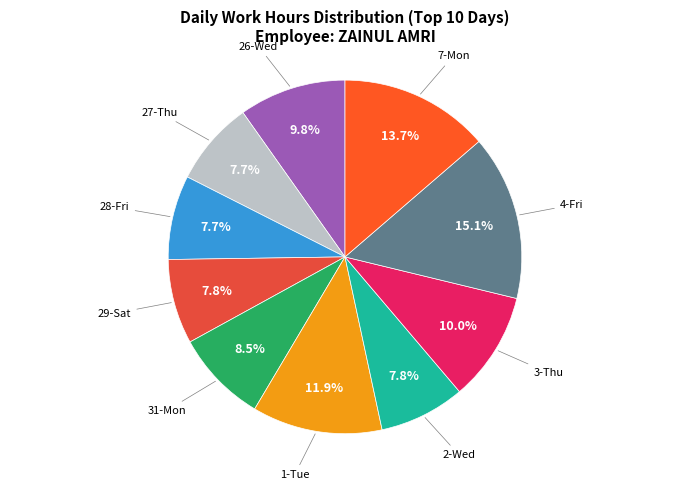

How many slices are in this pie chart?

10